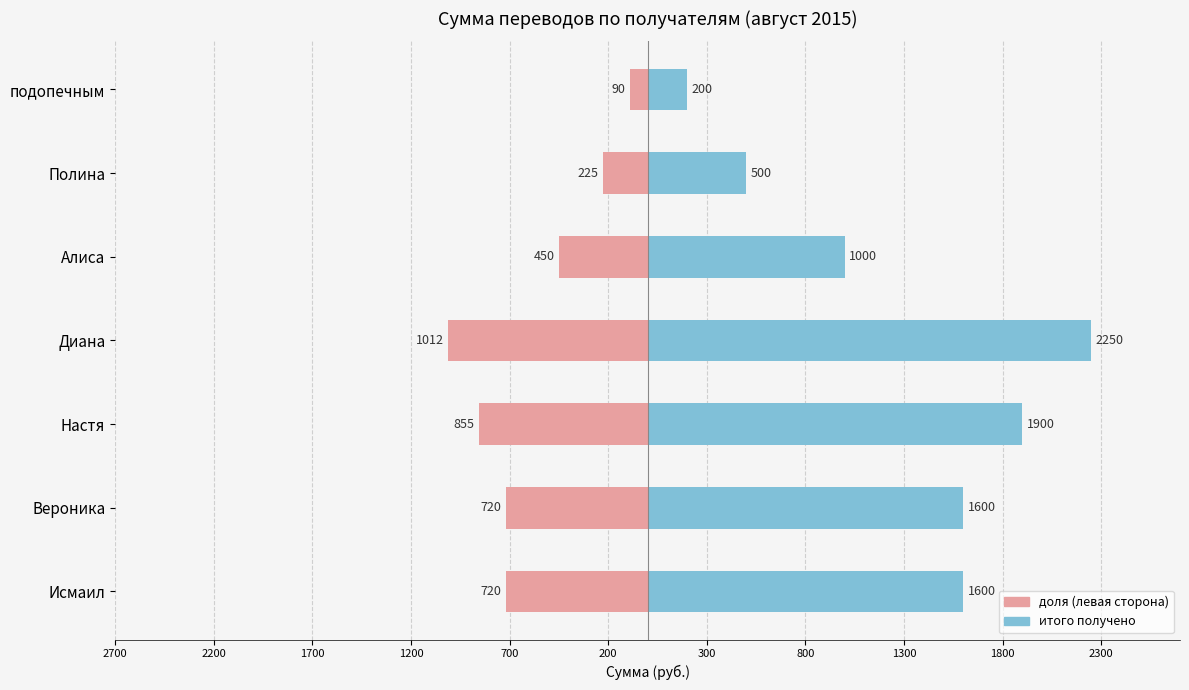

Count the number of data series in this chart.

2